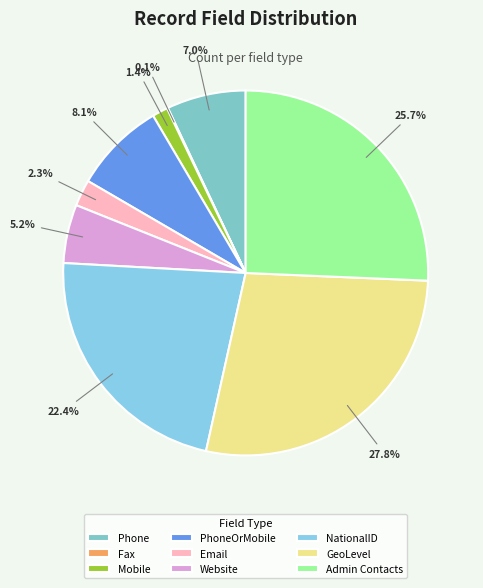

Which slice is the largest?

GeoLevel